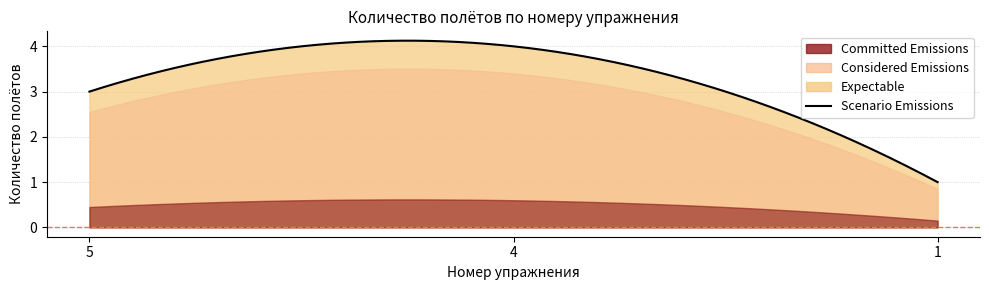

Rank the categories by value from lowest to highest.

1, 5, 4